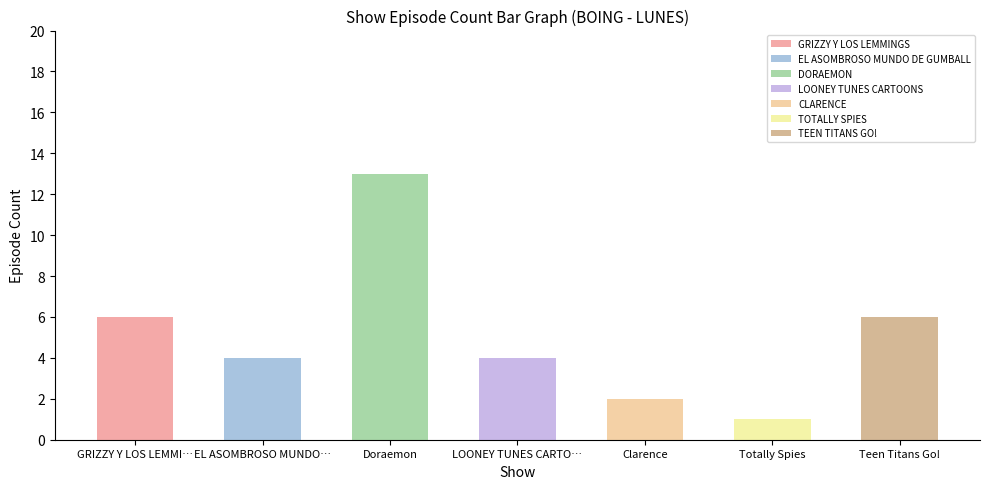

What is the maximum value shown in the chart?

13